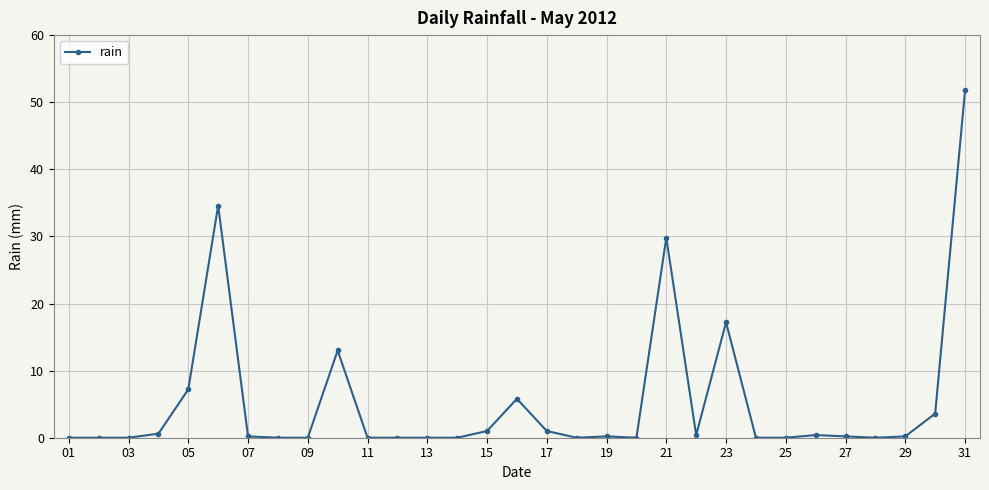

What is the value of the 20th point from the left?

0.0